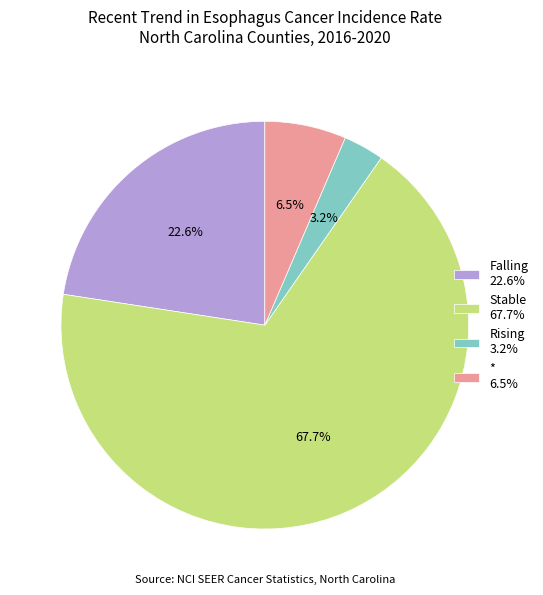

What is the largest slice in the pie chart?

Stable 67.7%